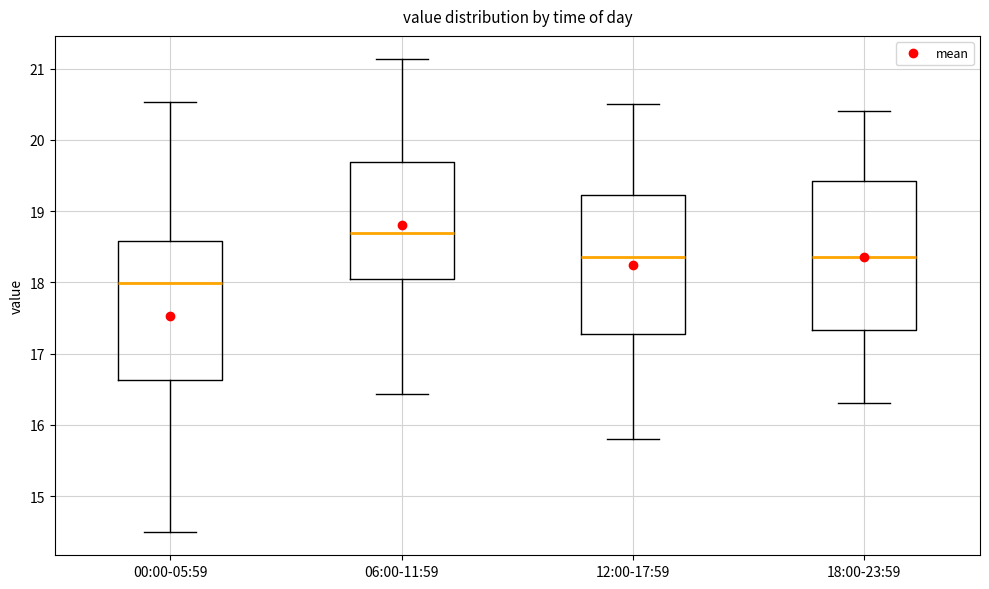

Which box has the highest median line?

06:00-11:59